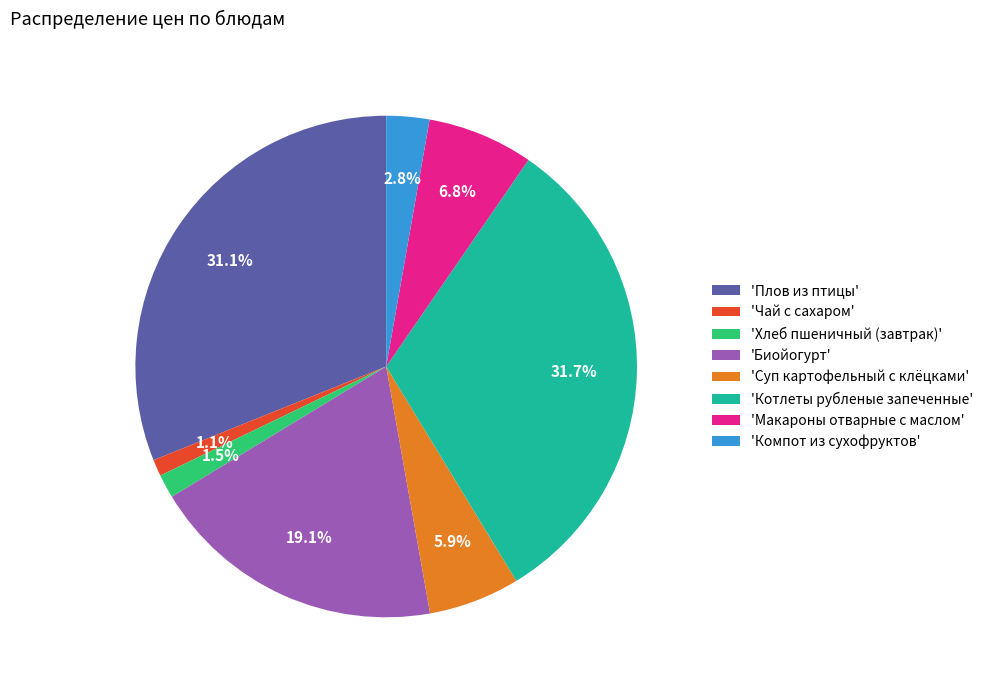

Is there a majority slice in this chart?

No